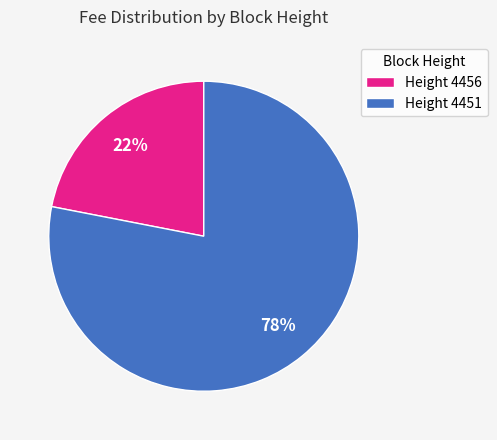

Which slice is the largest?

Height 4451